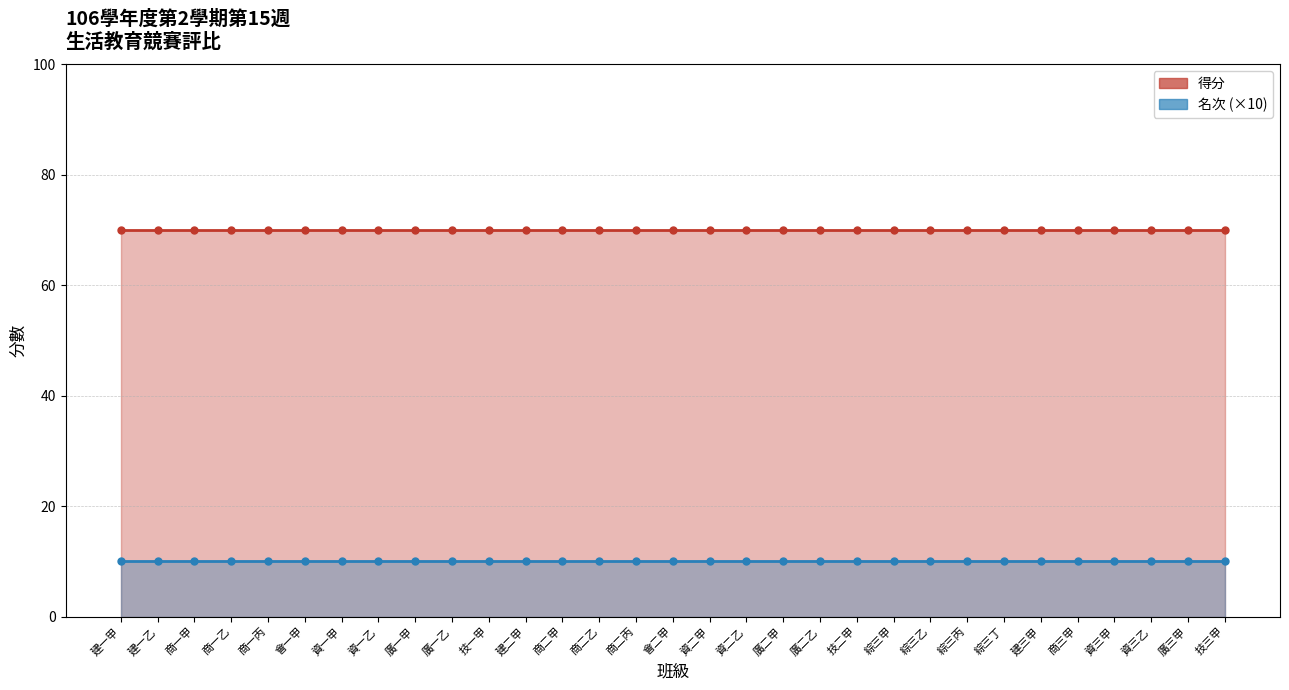

Which series has the largest total across all categories?

得分